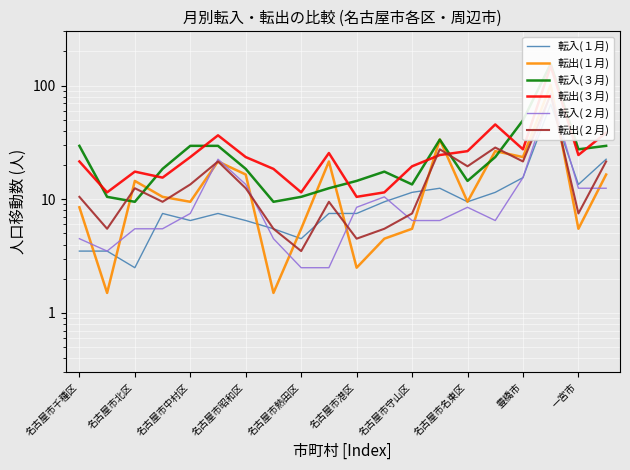

Which series has the largest total across all categories?

転出(３月)